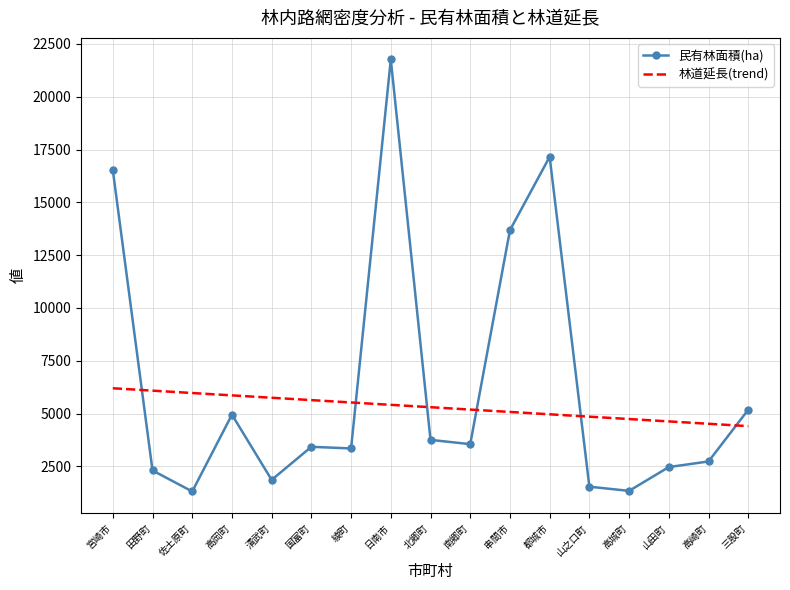

True or false: 林道延長(trend) and 民有林面積(ha) intersect in this chart.

True